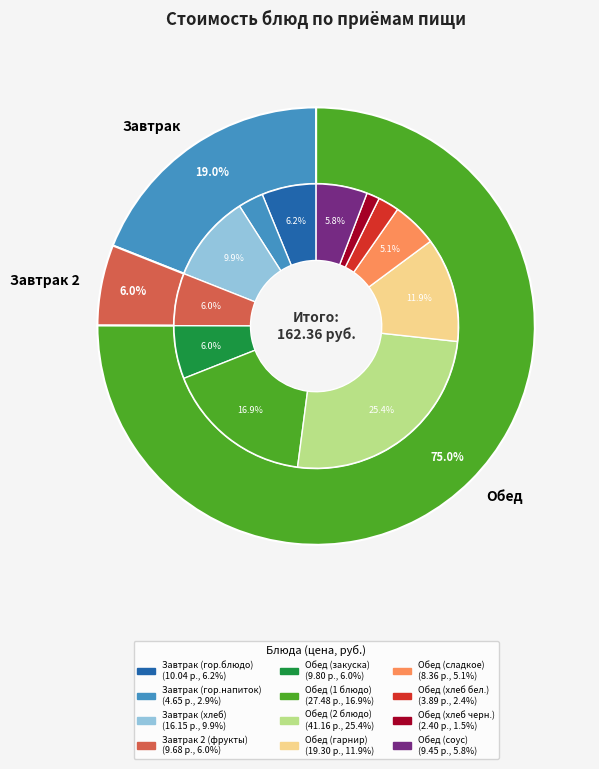

The Обед (гарнир) slice represents 1% of the pie. True or false?

False